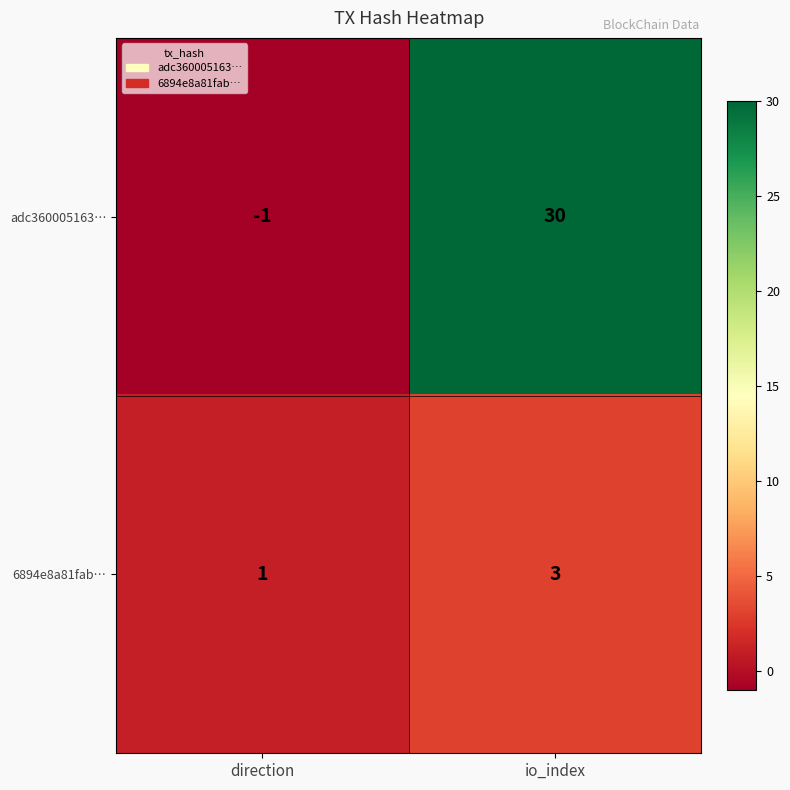

Rank the series by their maximum value, from highest to lowest.

adc360005163…, 6894e8a81fab…